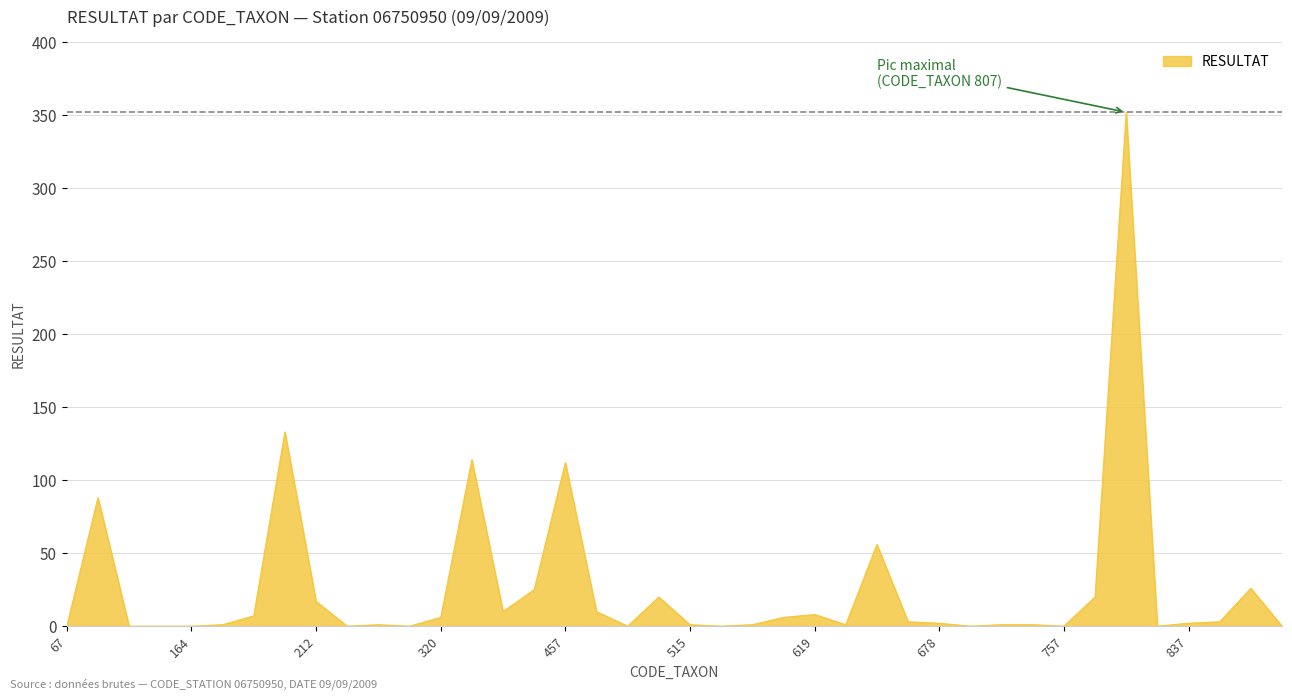

What is the difference between the maximum and minimum values?

352